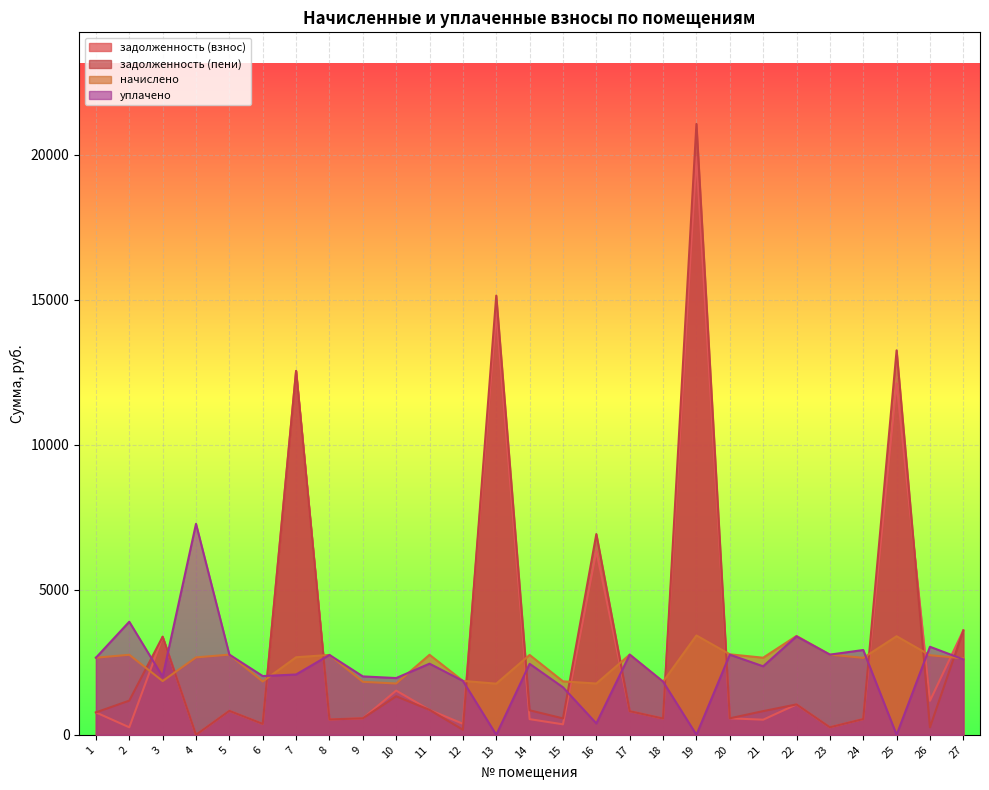

Count the number of data series in this chart.

4